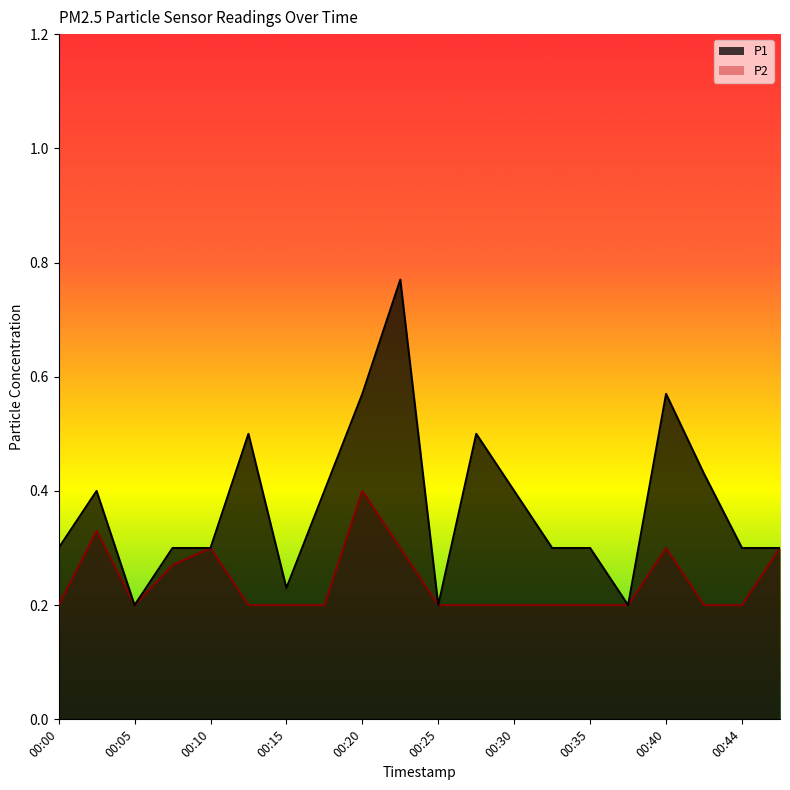

Rank the series by their average value, from highest to lowest.

P1, P2